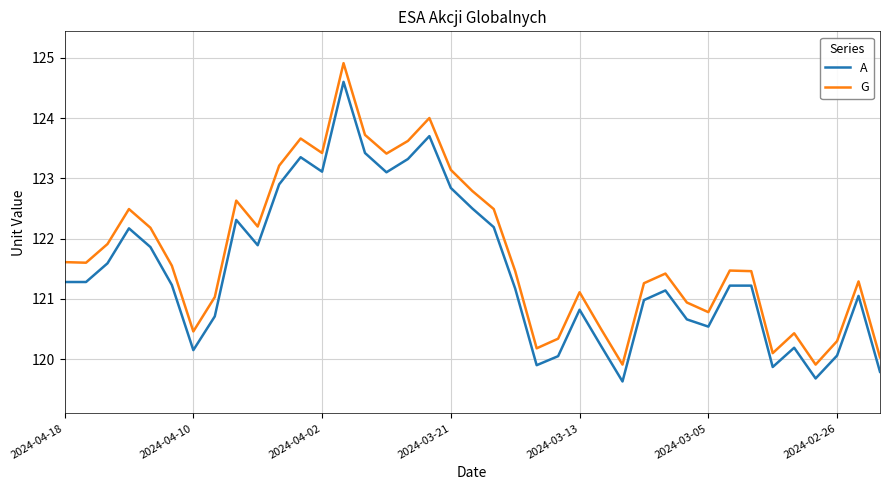

What is the difference between the maximum and minimum values in the G series?

5.0